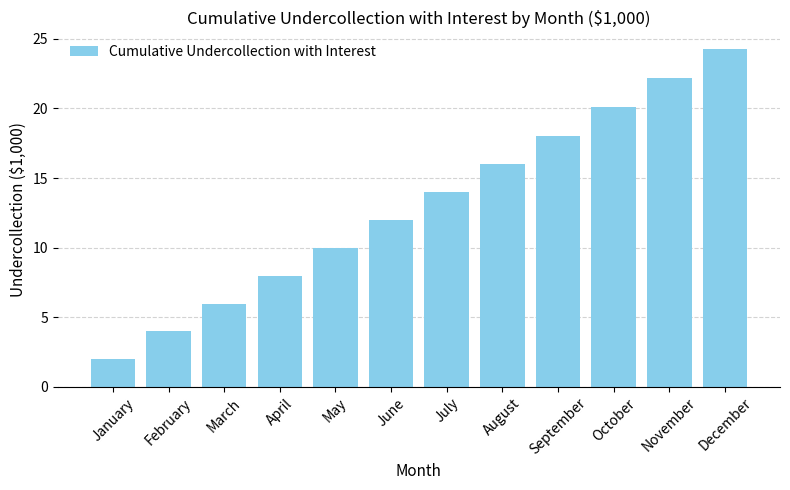

Is it true that the value at July is 23.9?

False